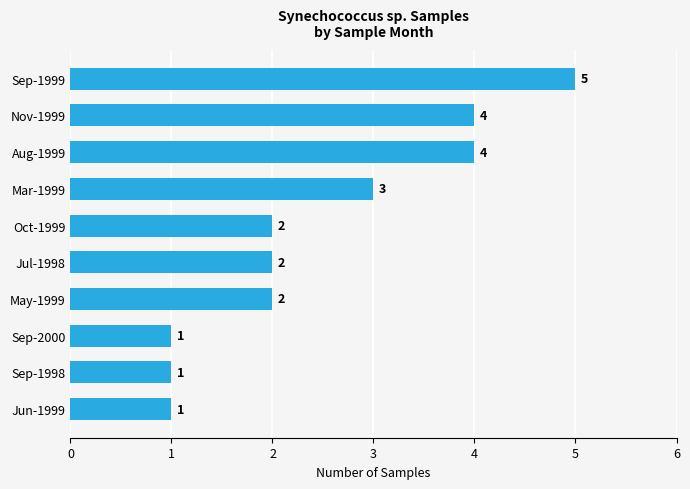

Which has a higher value, Aug-1999 or Sep-1998?

Aug-1999